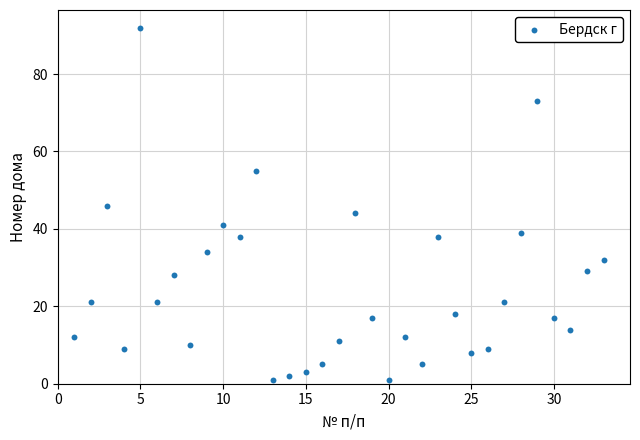

What is the range of X values (max minus min)?

32